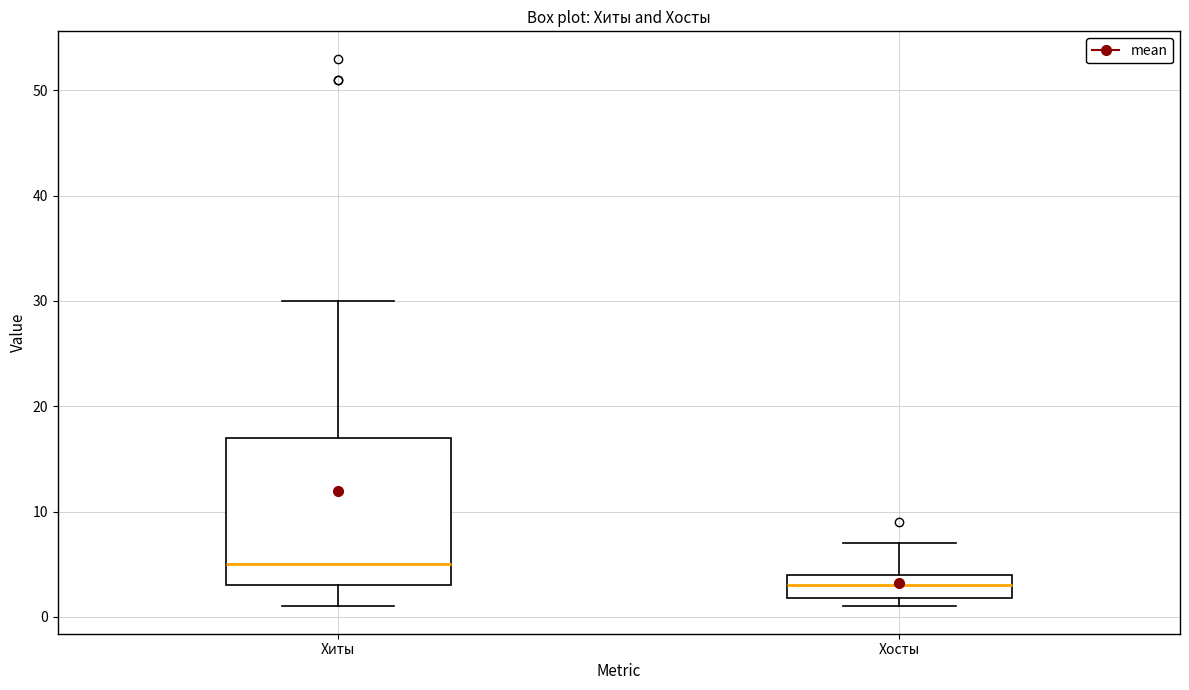

Where is the upper edge of the box for Хосты on the y-axis? The values are not printed on the chart, so give them approximately, as read against the axis.

4